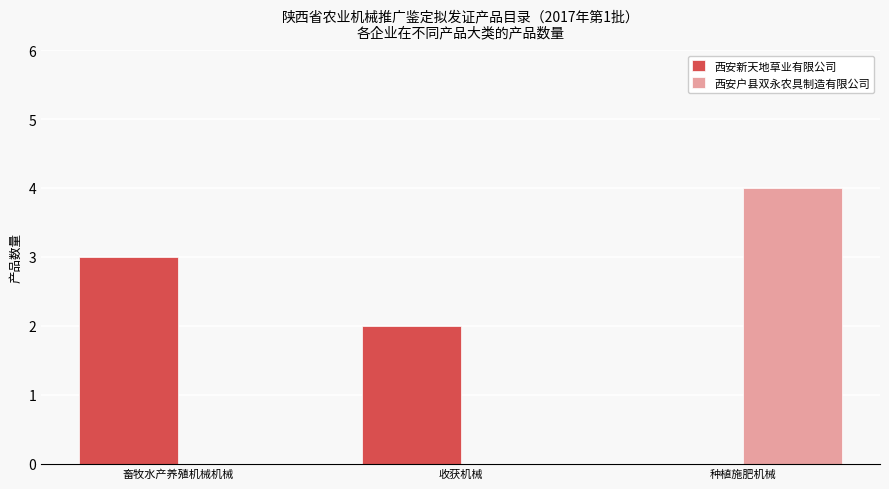

Is it true that 西安新天地草业有限公司 equals 2 at 收获机械?

True